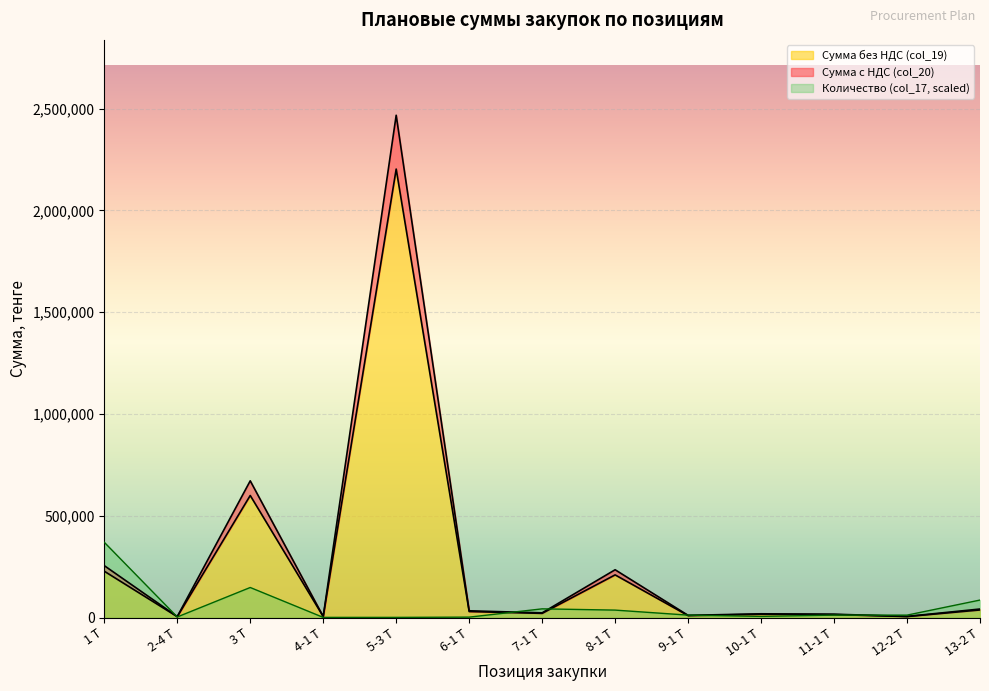

Does the chart display data point markers on the line(s)?

No